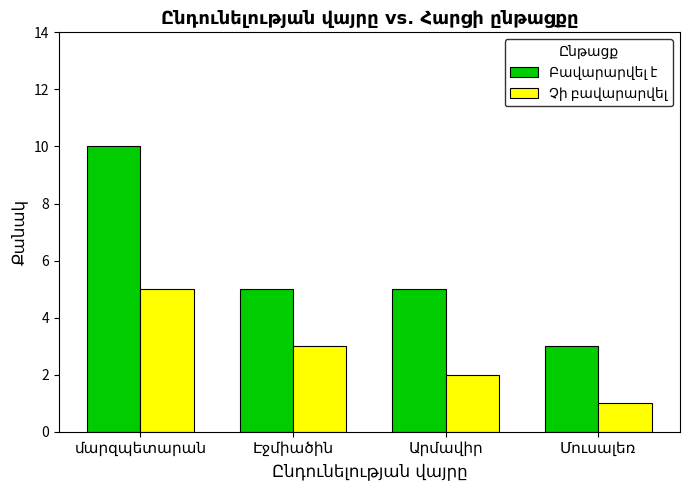

At which category does the chart reach its peak across all series?

մարզպետարան